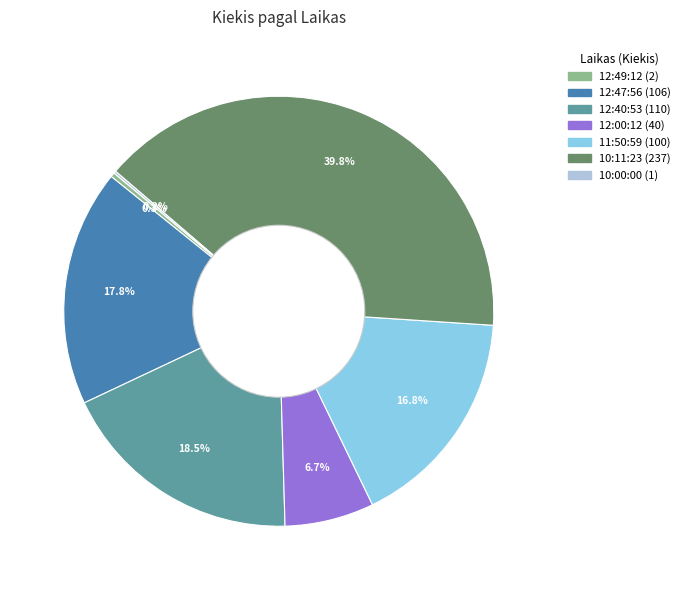

What is the total percentage of 12:00:12 and 10:11:23?

46.5%